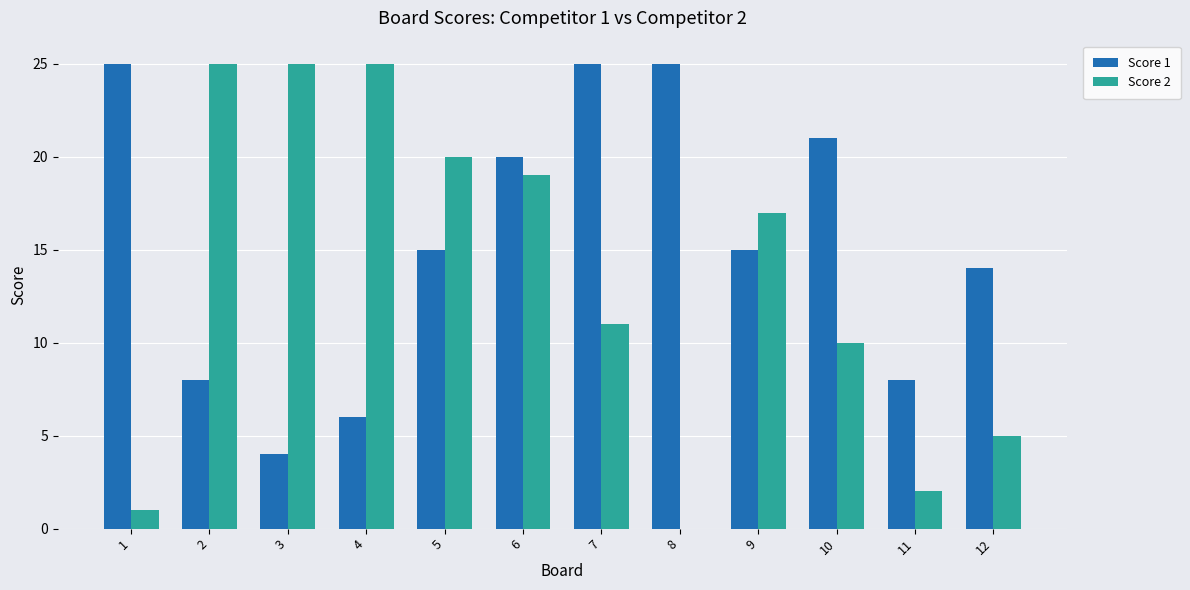

What is the difference between the Score 1 values at 3 and 2?

4